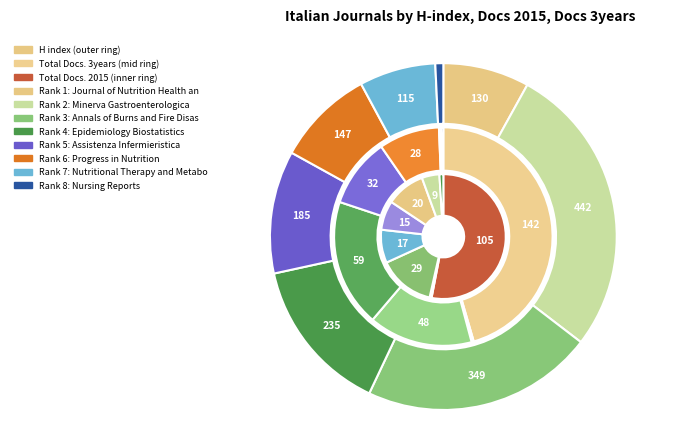

To the nearest percent, what percentage of the pie is Epidemiology Biostatistics?

15%